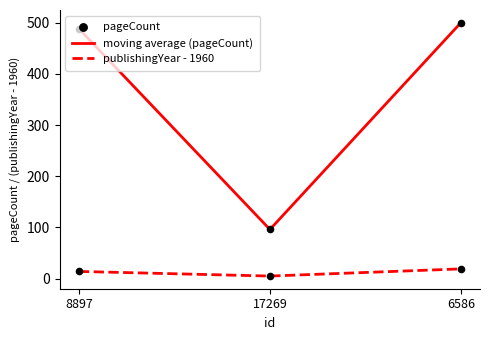

What is the spread (max minus min) of values at 6586?

481